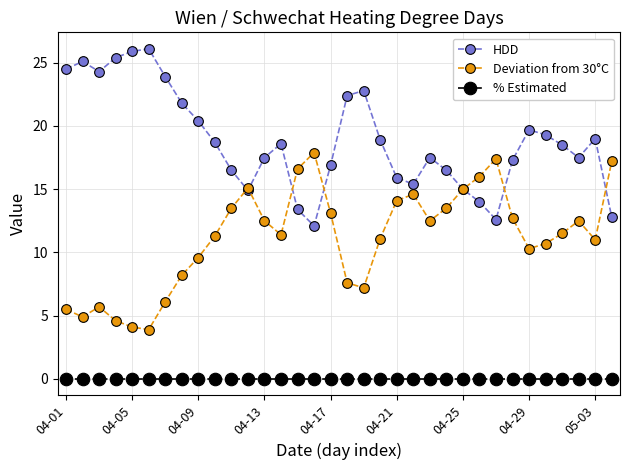

How many lines are shown in the chart?

3